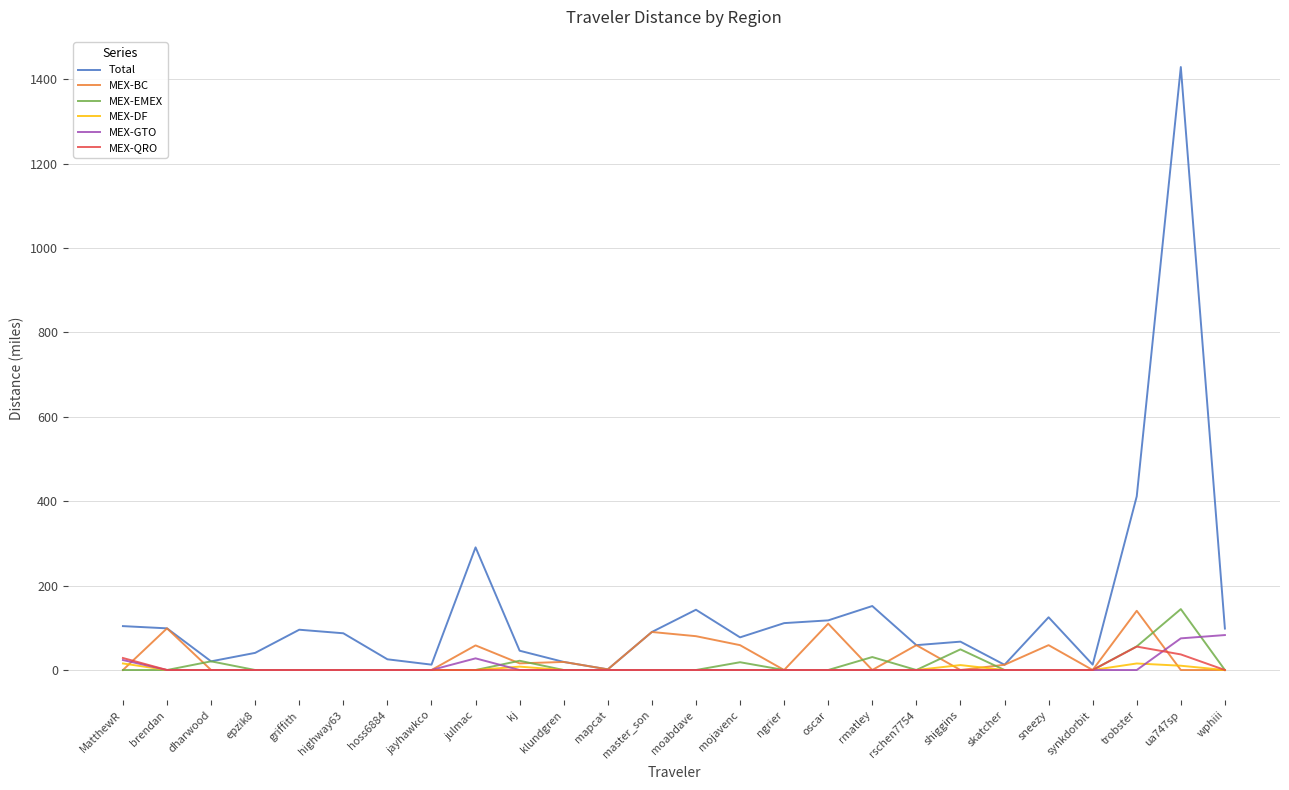

What is the highest value of the MEX-BC series?

140.3